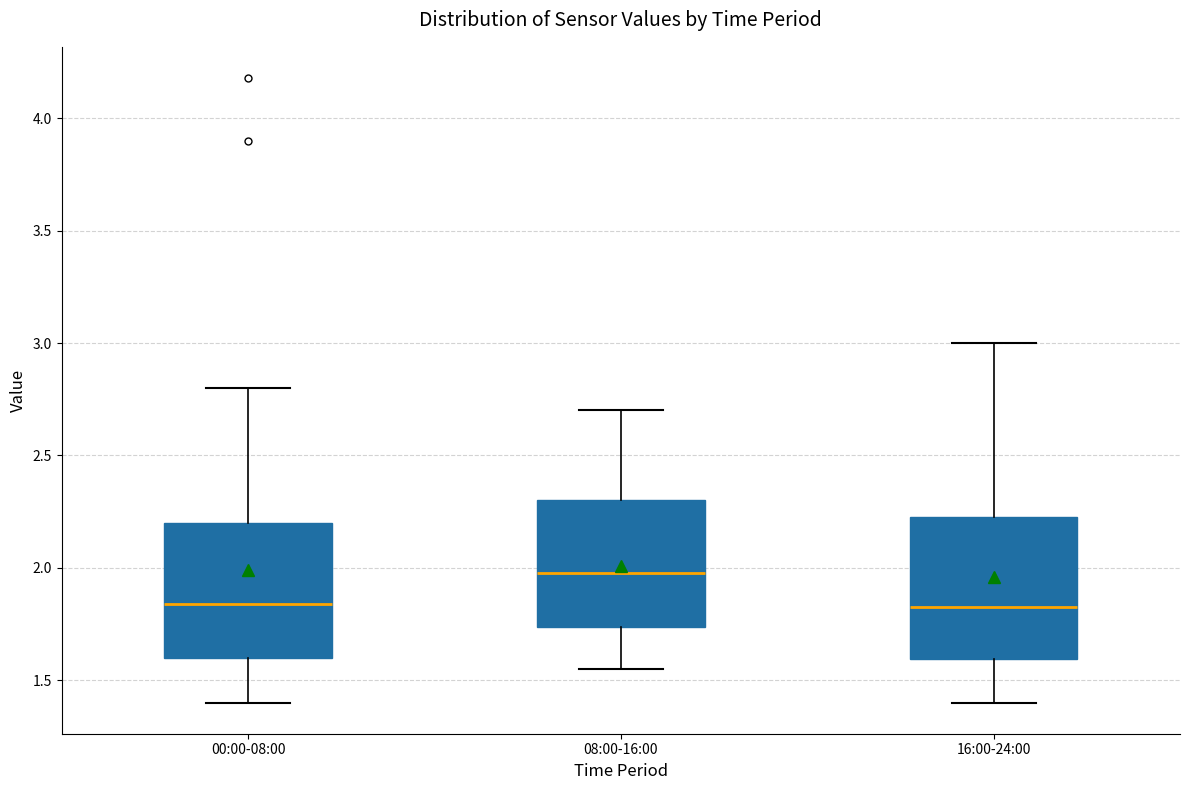

Reading left to right, transcribe this box plot: for each box, give where its median line is, the range the box spans, and where its two whiskers end, as read against the y-axis. The values are not printed on the chart, so give them approximately, as read against the axis.

00:00-08:00: median 1.85, box 1.60 to 2.20, whiskers 1.40 to 2.80
08:00-16:00: median 2.00, box 1.75 to 2.30, whiskers 1.55 to 2.70
16:00-24:00: median 1.85, box 1.60 to 2.25, whiskers 1.40 to 3.00